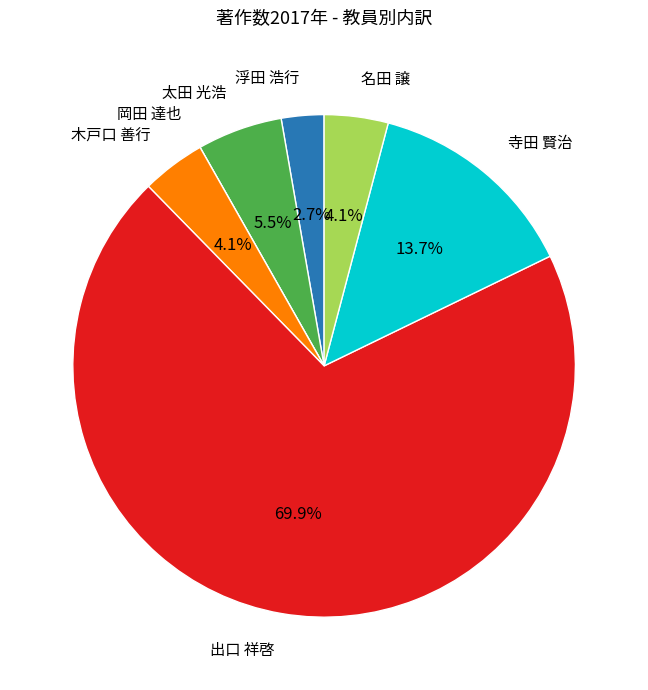

Between 浮田 浩行 and 木戸口 善行, which is larger?

木戸口 善行